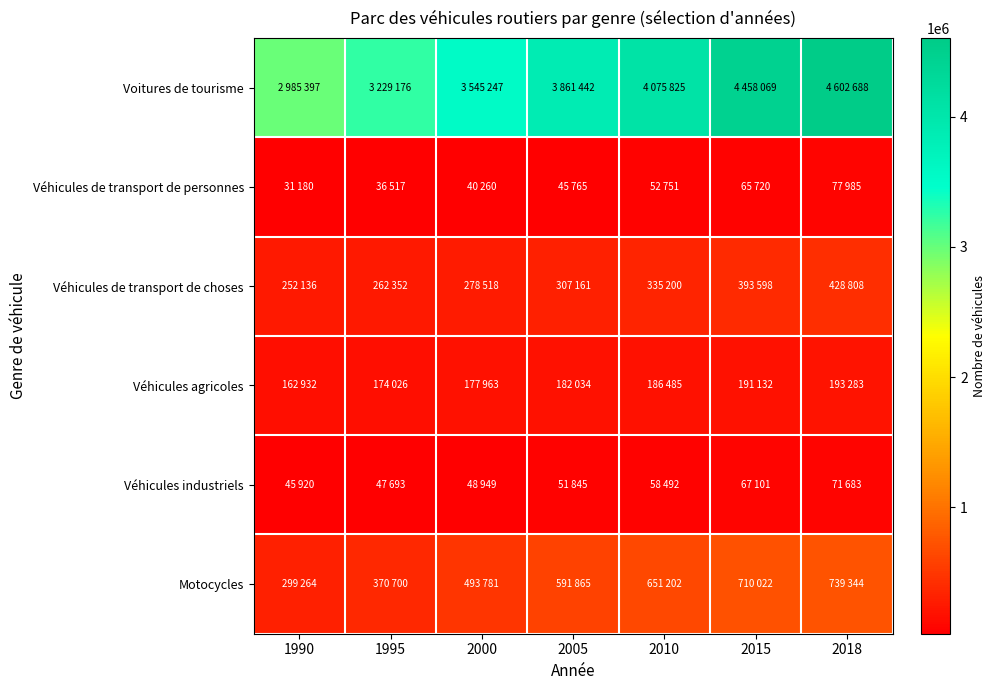

At how many categories does at least one series exceed 3350115?

5